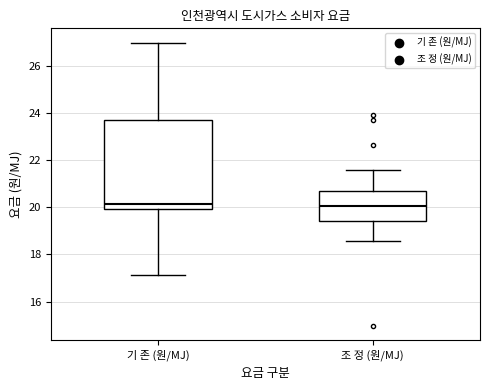

Reading left to right, transcribe this box plot: for each box, give where its median line is, the range the box spans, and where its two whiskers end, as read against the y-axis. The values are not printed on the chart, so give them approximately, as read against the axis.

기 존 (원/MJ): median 20.2, box 20.0 to 23.6, whiskers 17.2 to 27.0
조 정 (원/MJ): median 20.0, box 19.4 to 20.6, whiskers 18.6 to 21.6